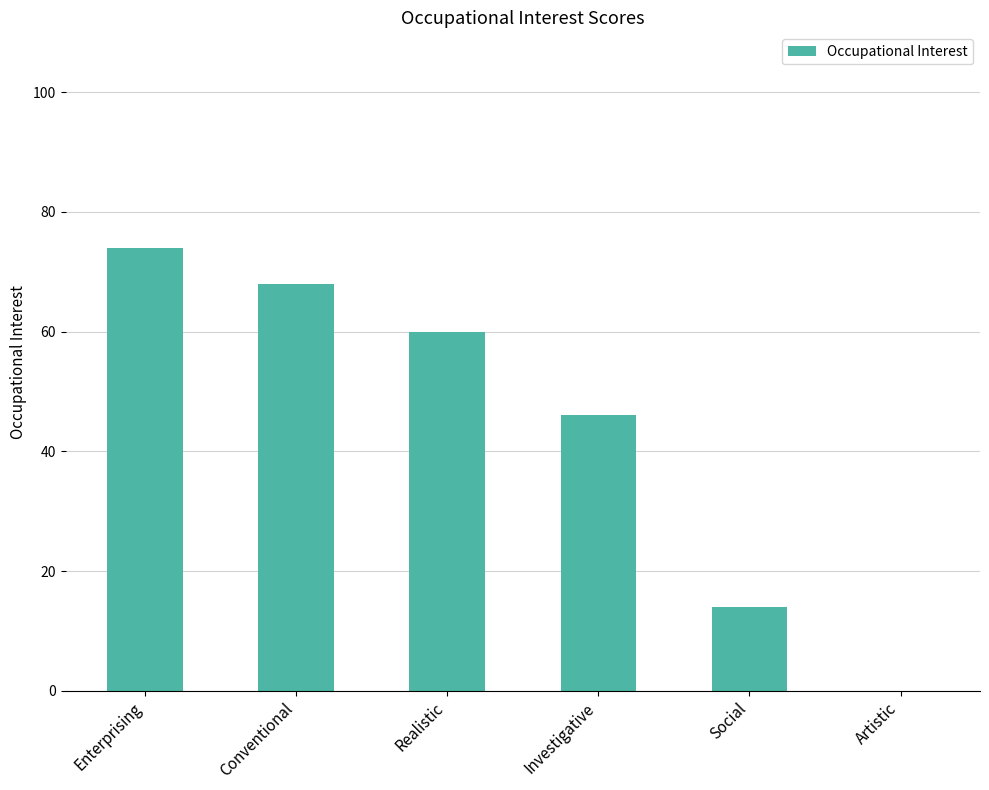

What is the average value?

44